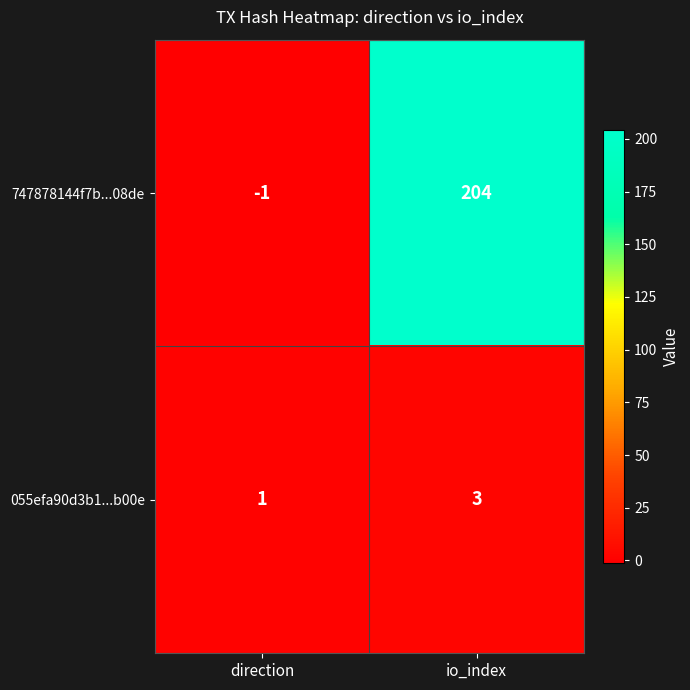

Where is 055efa90d3b1...b00e nearest to the value 2?

direction